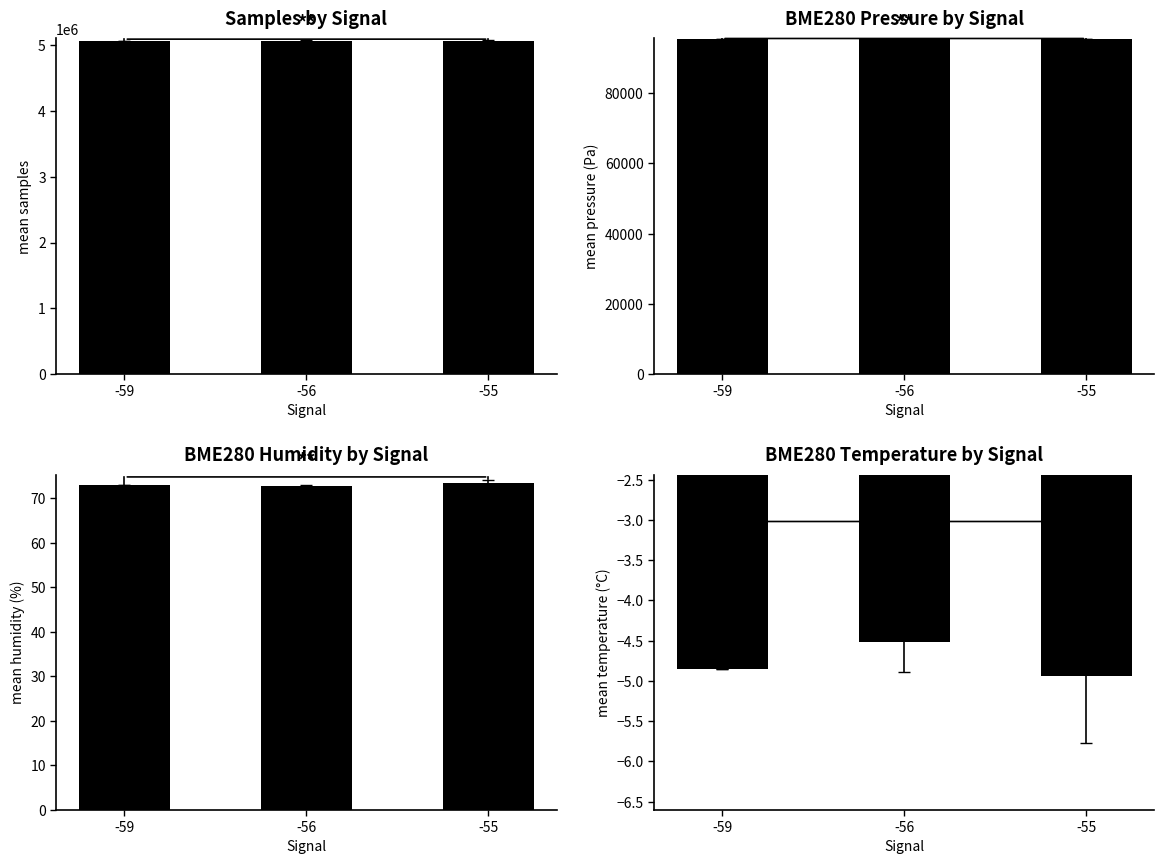

Rank the categories by value from lowest to highest.

-55, -59, -56